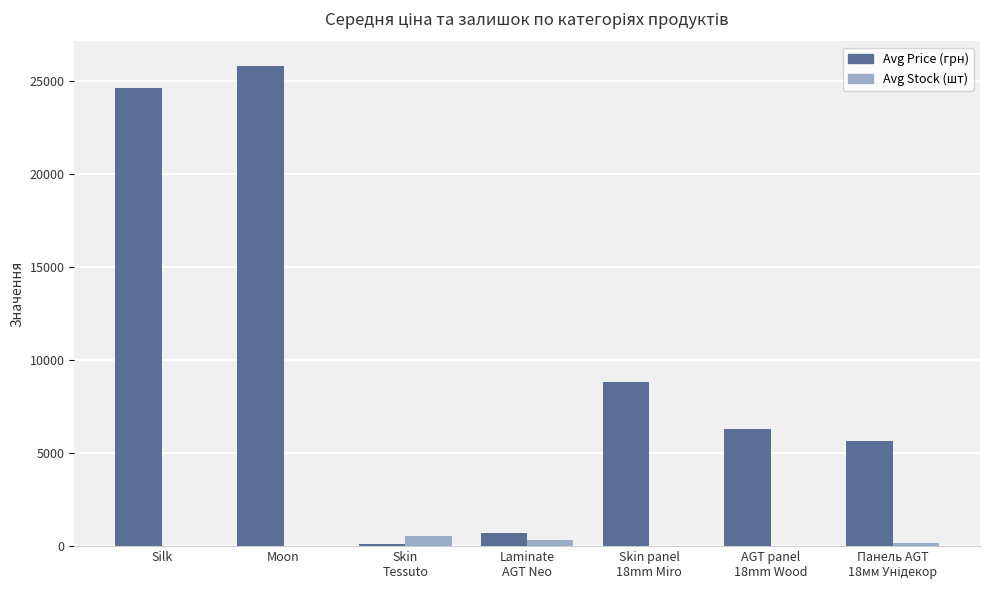

What is the maximum value shown in the chart?

25813.4